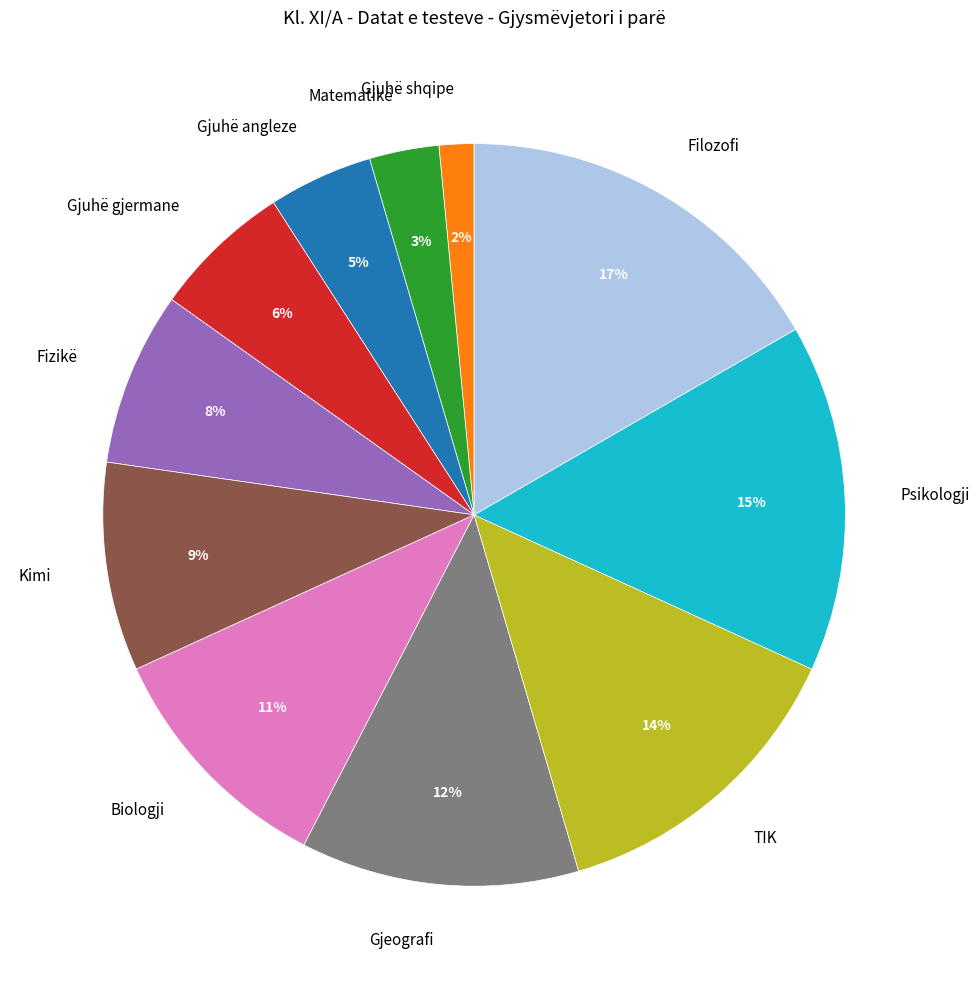

To the nearest percent, what percentage of the pie is Matematikë?

3%